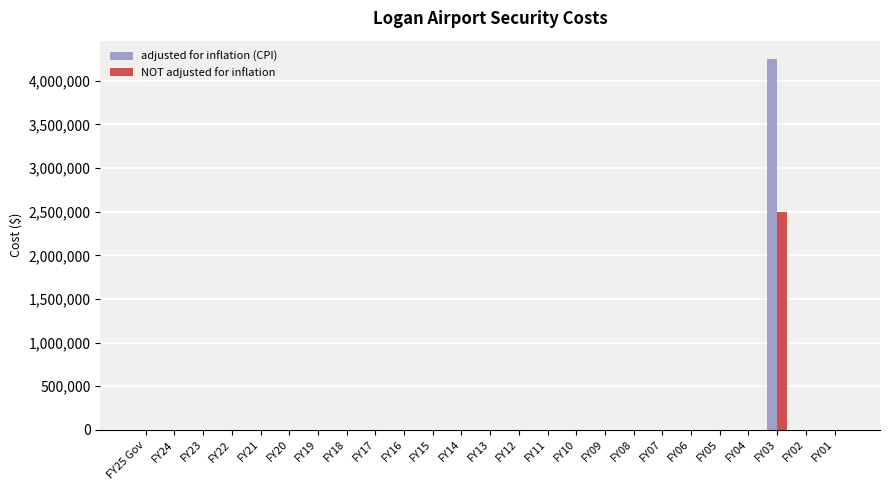

At which category is the sum across all series the highest?

FY03